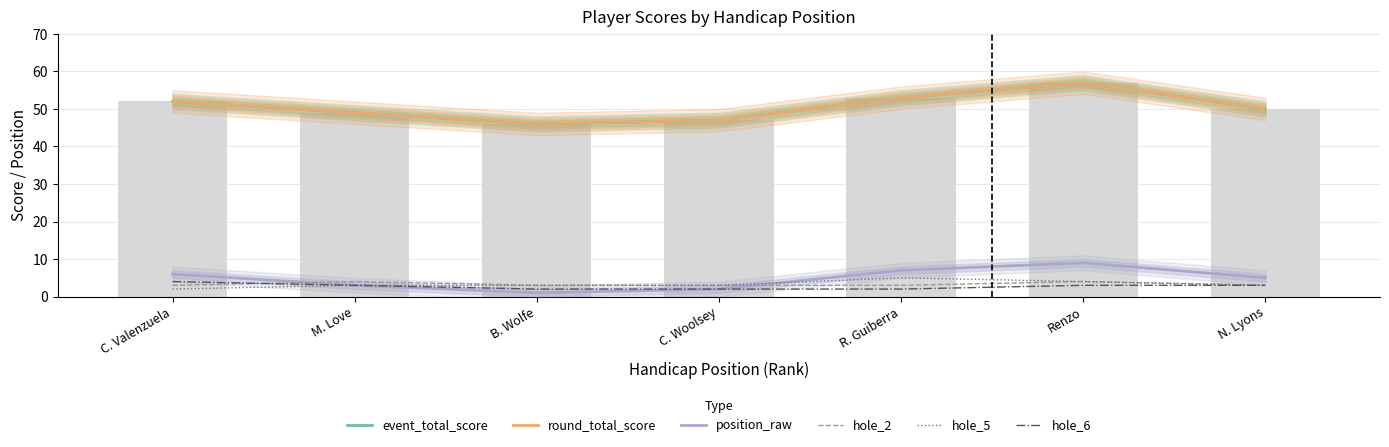

What is the total value across all series at C. Woolsey?

104